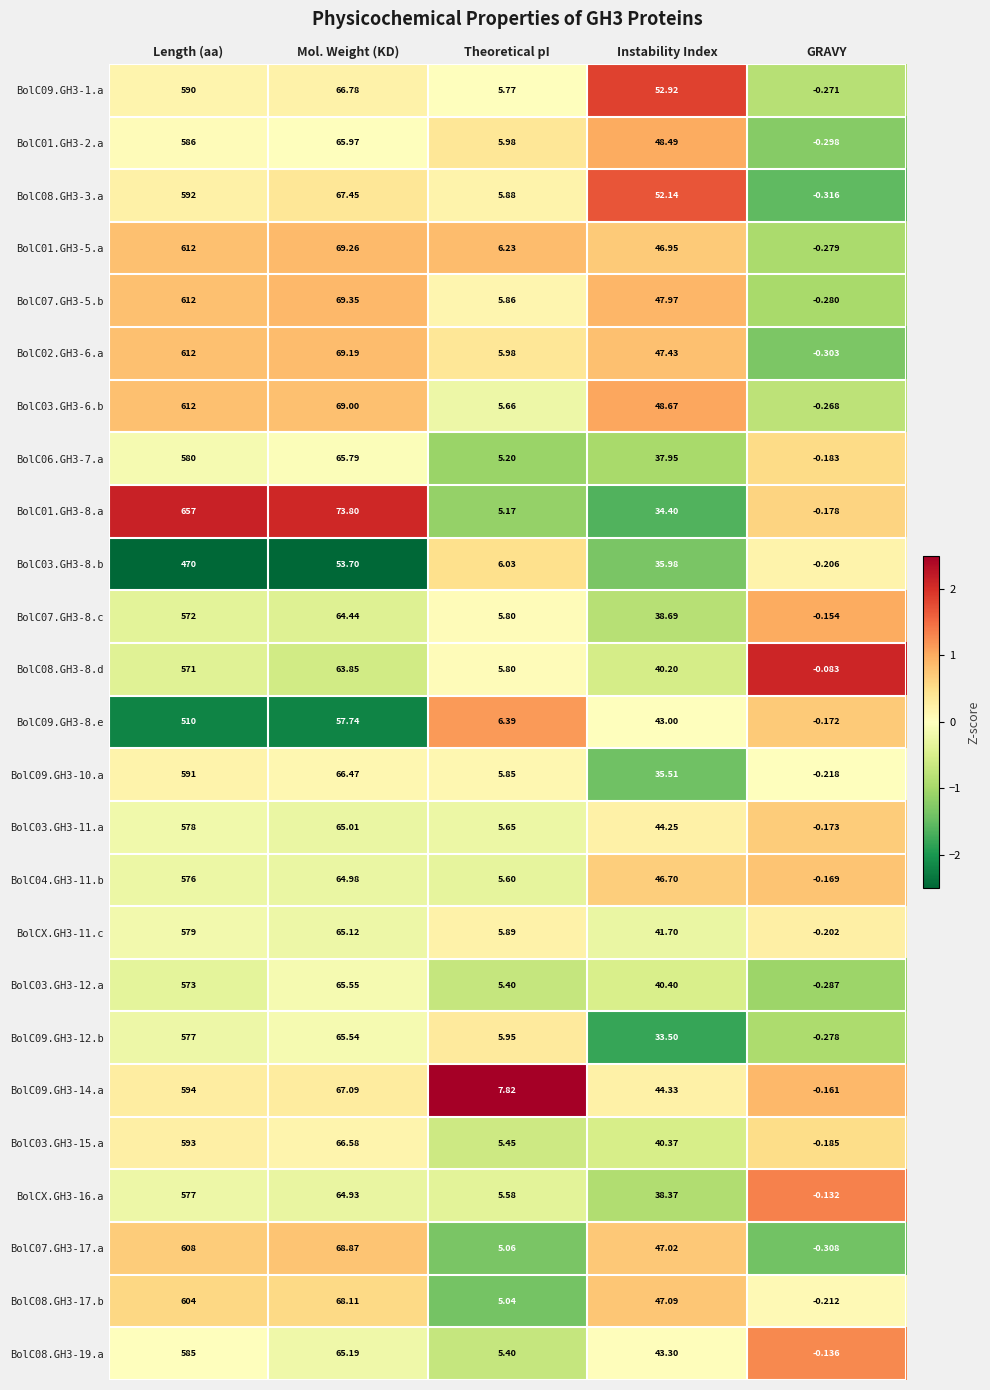

Where does the BolC09.GH3-12.b series first go above 33?

Length (aa)